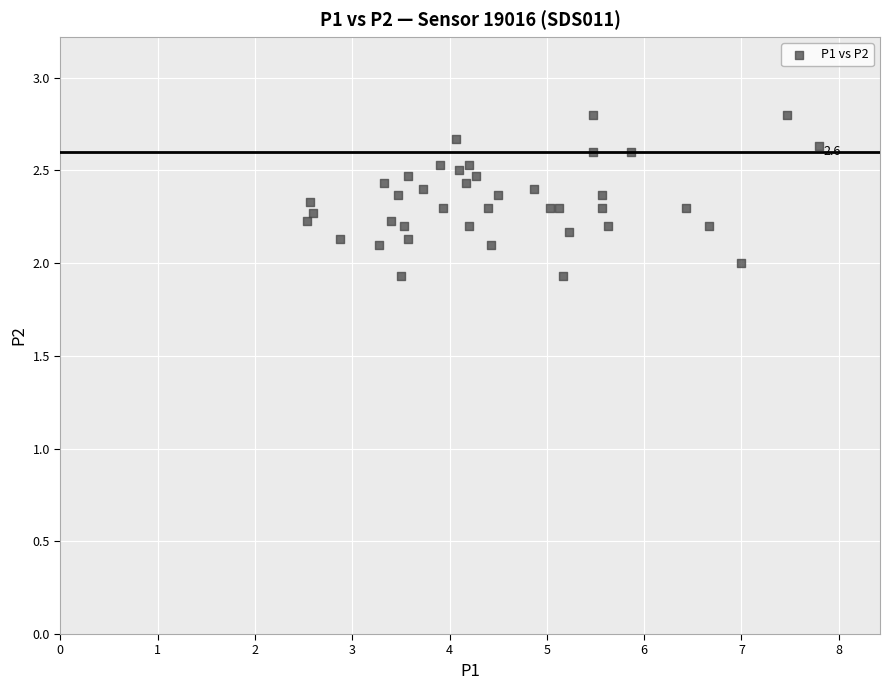

What is the range of Y values (max minus min)?

0.9